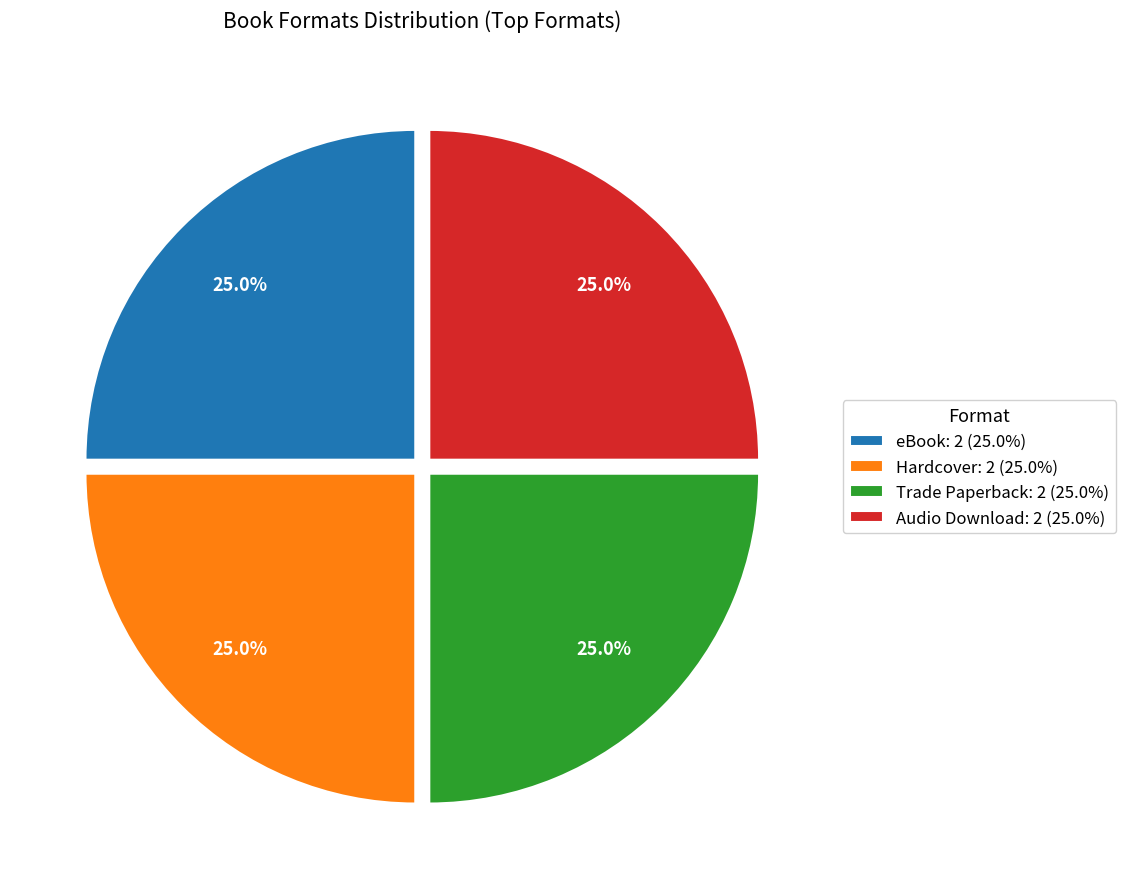

Is there any slice that represents more than half of the pie?

No